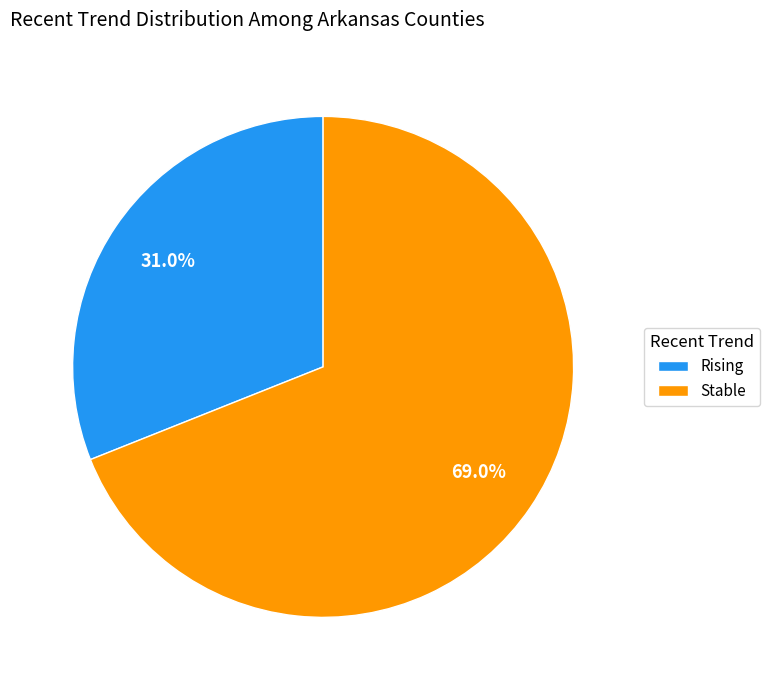

How much of the chart is everything except Rising?

69.0%